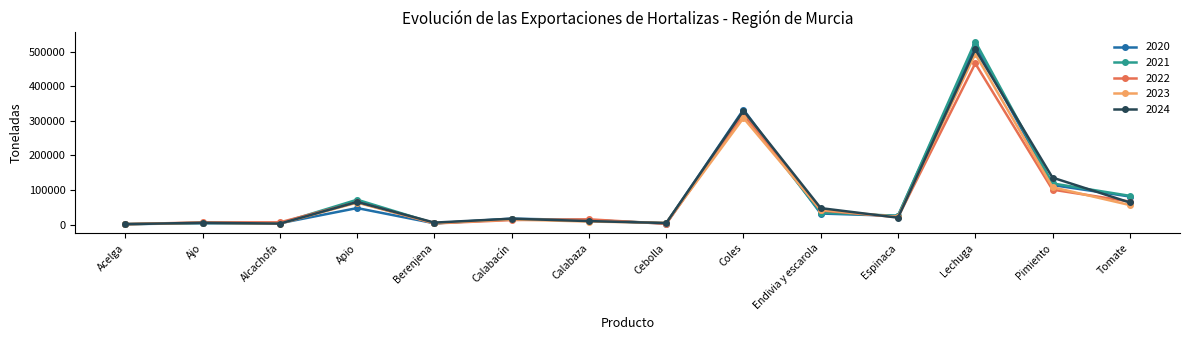

What value does the 2023 series have at Berenjena, to the nearest 50?

4500